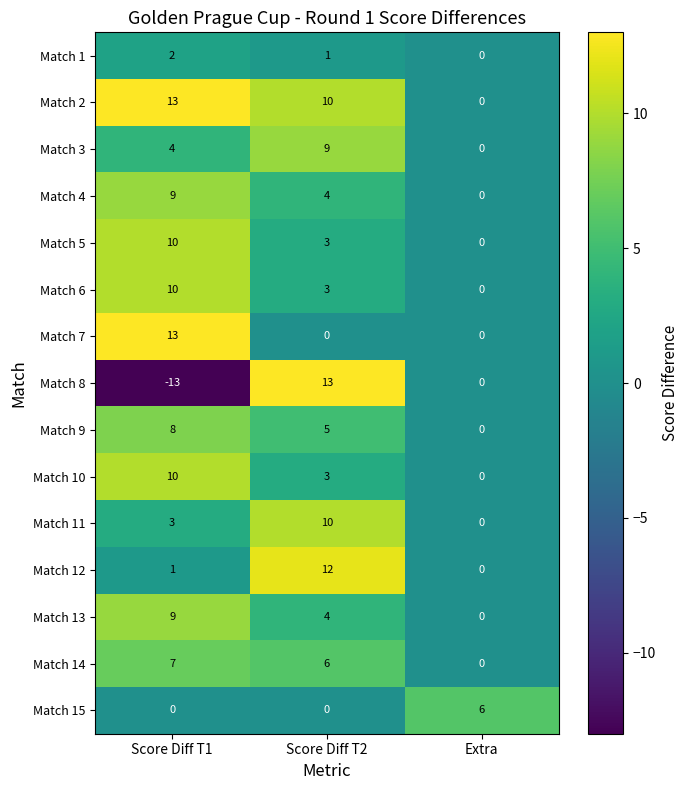

At how many categories does at least one series exceed 2?

3